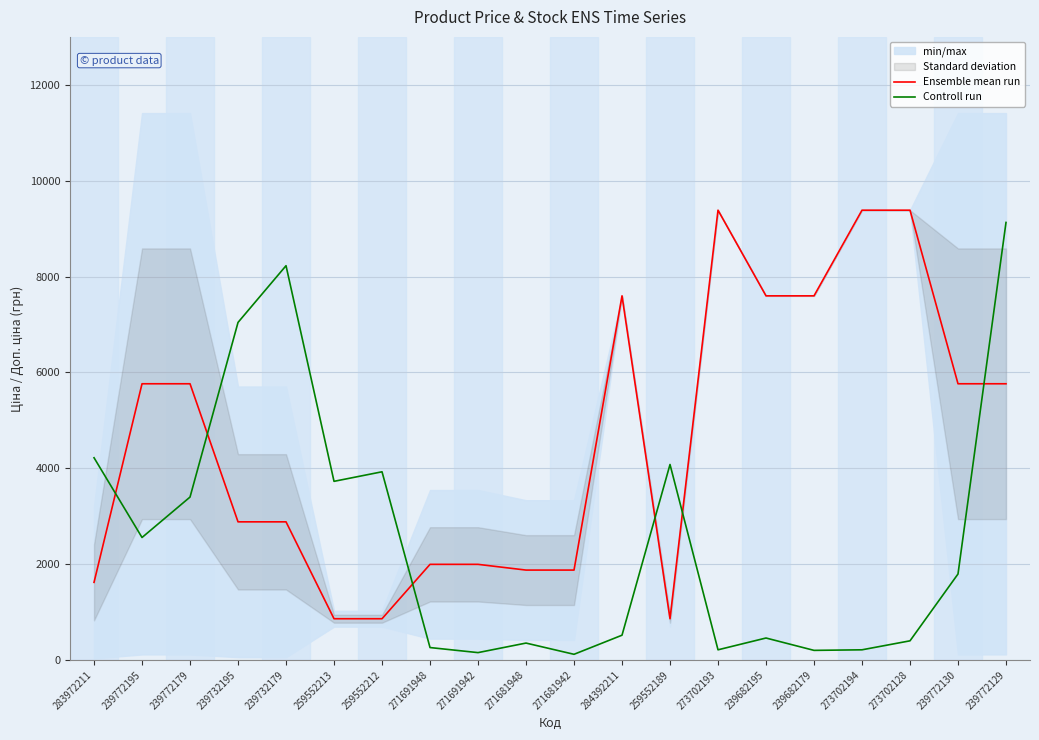

Reading right to left, transcribe all the data shown in this chart.

Ensemble mean run: 239772129=5762.1	239772130=5762.1	273702128=9384.0	273702194=9384.0	239682179=7596.5	239682195=7596.5	273702193=9384.0	259552189=859.2	284392211=7596.5	271681942=1874.5	271681948=1874.5	271691942=1994.0	271691948=1994.0	259552212=859.2	259552213=859.2	239732179=2881.0	239732195=2881.0	239772179=5762.1	239772195=5762.1	283972211=1618.5
Controll run: 239772129=9128.0	239772130=1792.8	273702128=398.4	273702194=210.9	239682179=199.2	239682195=457.0	273702193=210.9	259552189=4077.7	284392211=515.6	271681942=117.2	271681948=351.5	271691942=152.3	271691948=257.8	259552212=3925.4	259552213=3726.2	239732179=8225.7	239732195=7042.3	239772179=3398.1	239772195=2554.4	283972211=4218.3